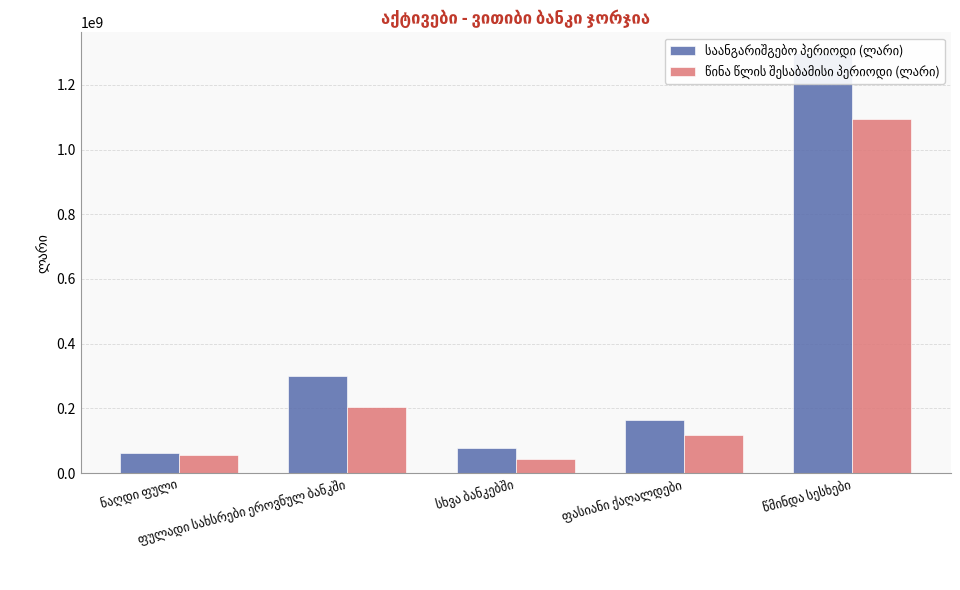

What is the label of the 1st bar from the left?

ნაღდი ფული